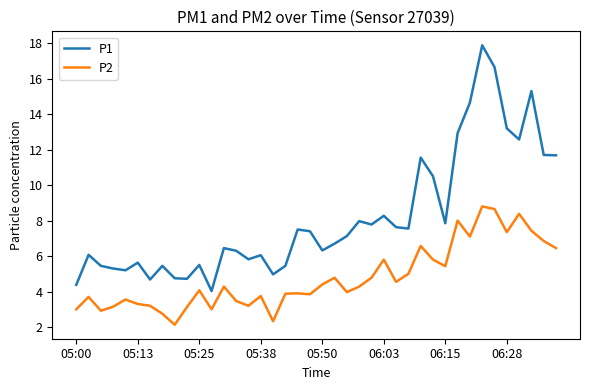

What is the minimum value for P1?

4.0